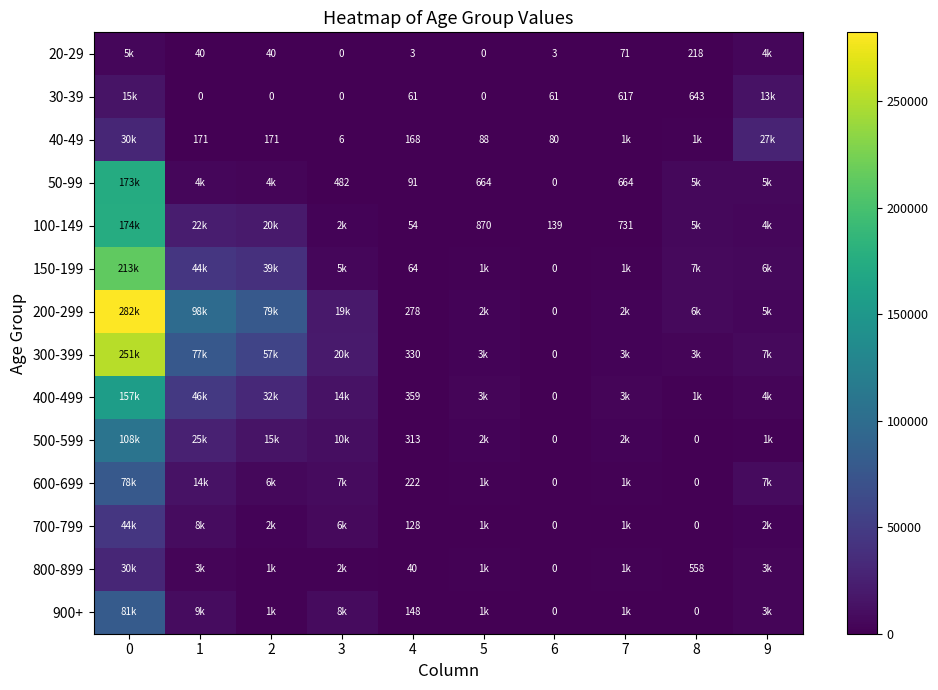

What is the sum of the 30-39 values at 4 and 3?

61